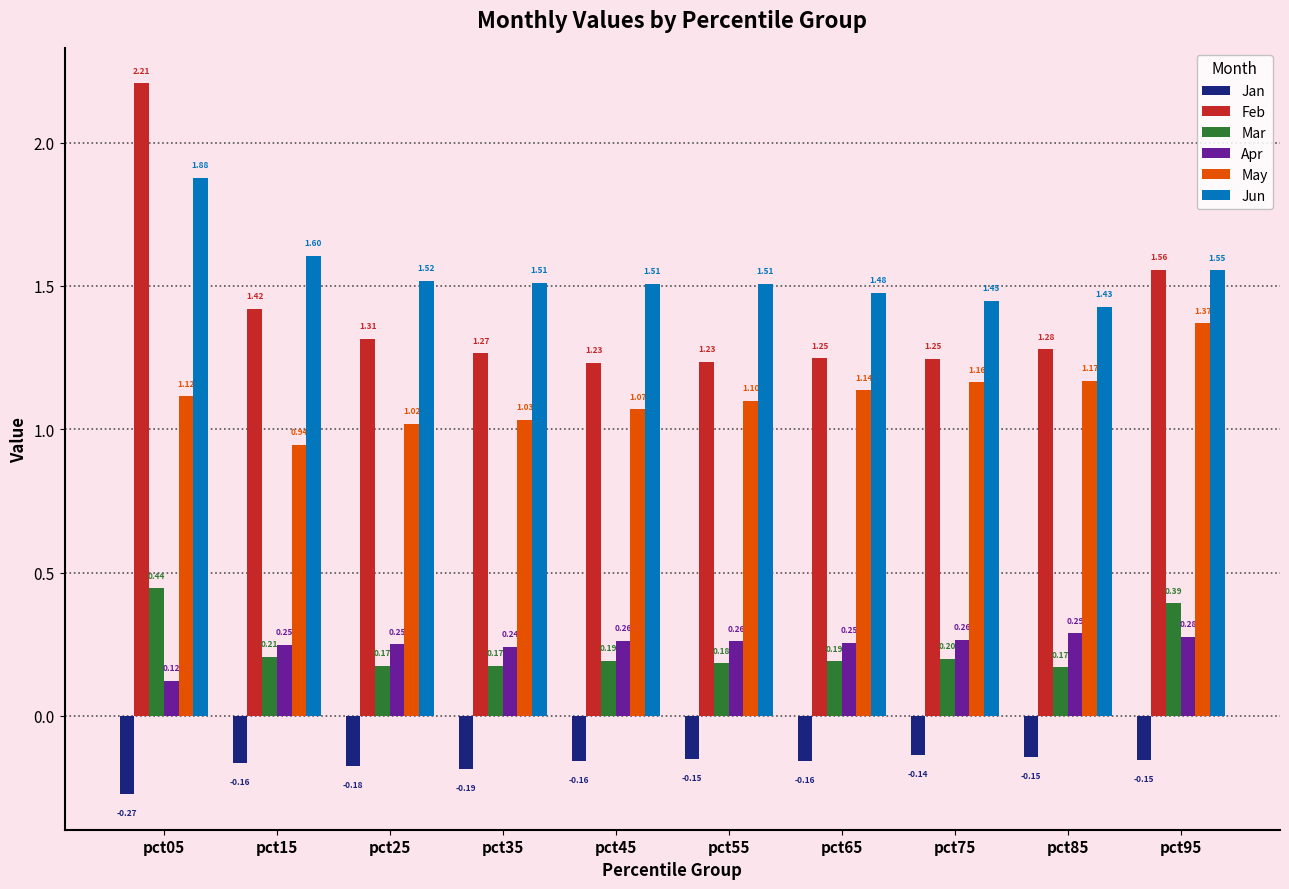

Are the bars horizontal?

No